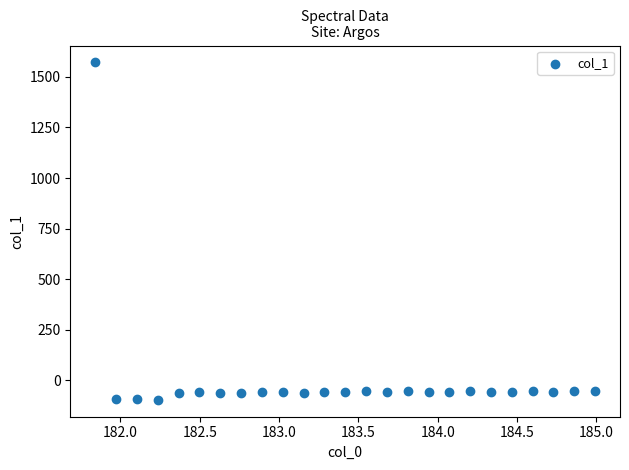

What is the range of X values (max minus min)?

3.1